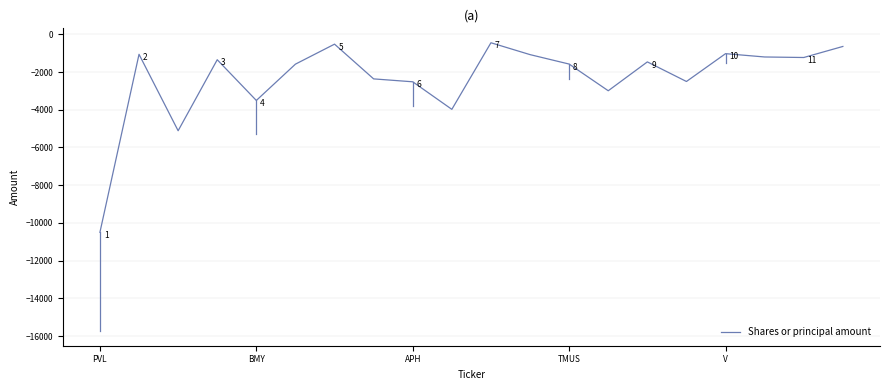

Reading left to right, transcribe all the data shown in this chart.

-10500	-1060	-5114	-1348	-3508	-1582	-522	-2364	-2518	-3979	-448	-1077	-1578	-2993	-1463	-2502	-1026	-1202	-1230	-644